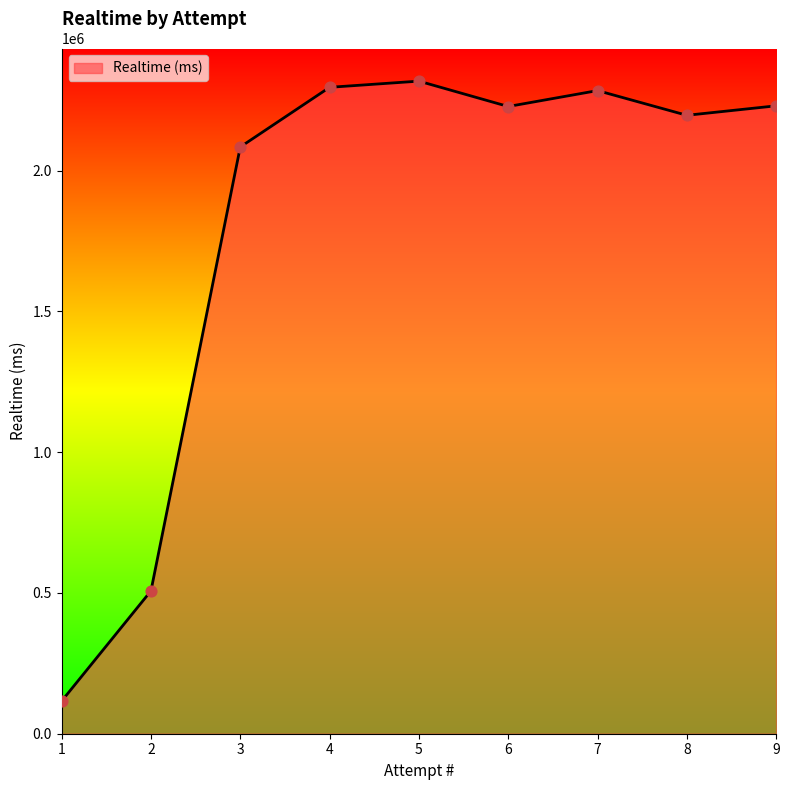

What is the change in value from 4 to 7?

-11622